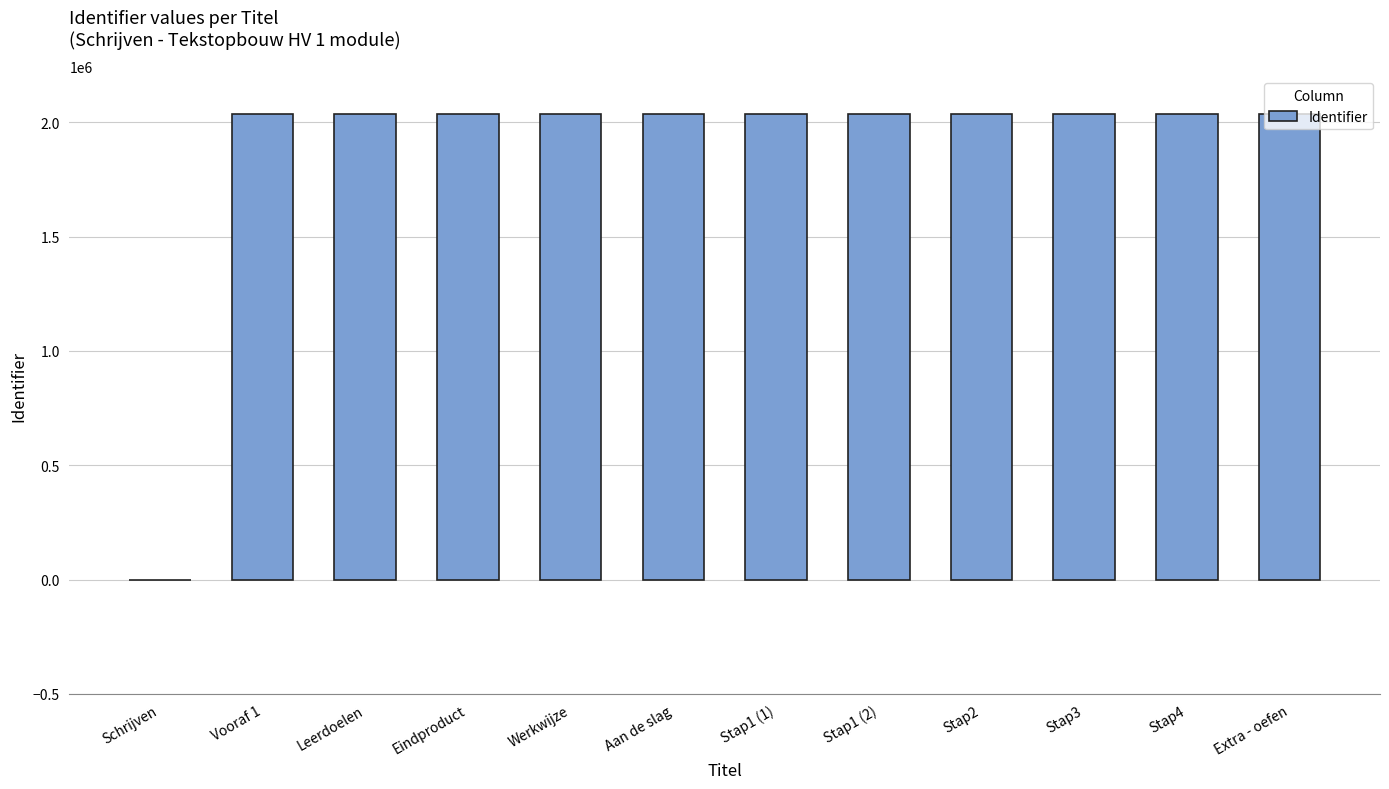

What is the sum of all values?

22406236